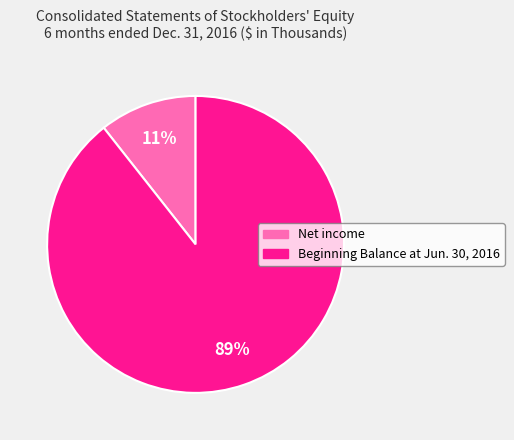

To the nearest percent, what portion does Beginning Balance at Jun. 30, 2016 represent?

89%